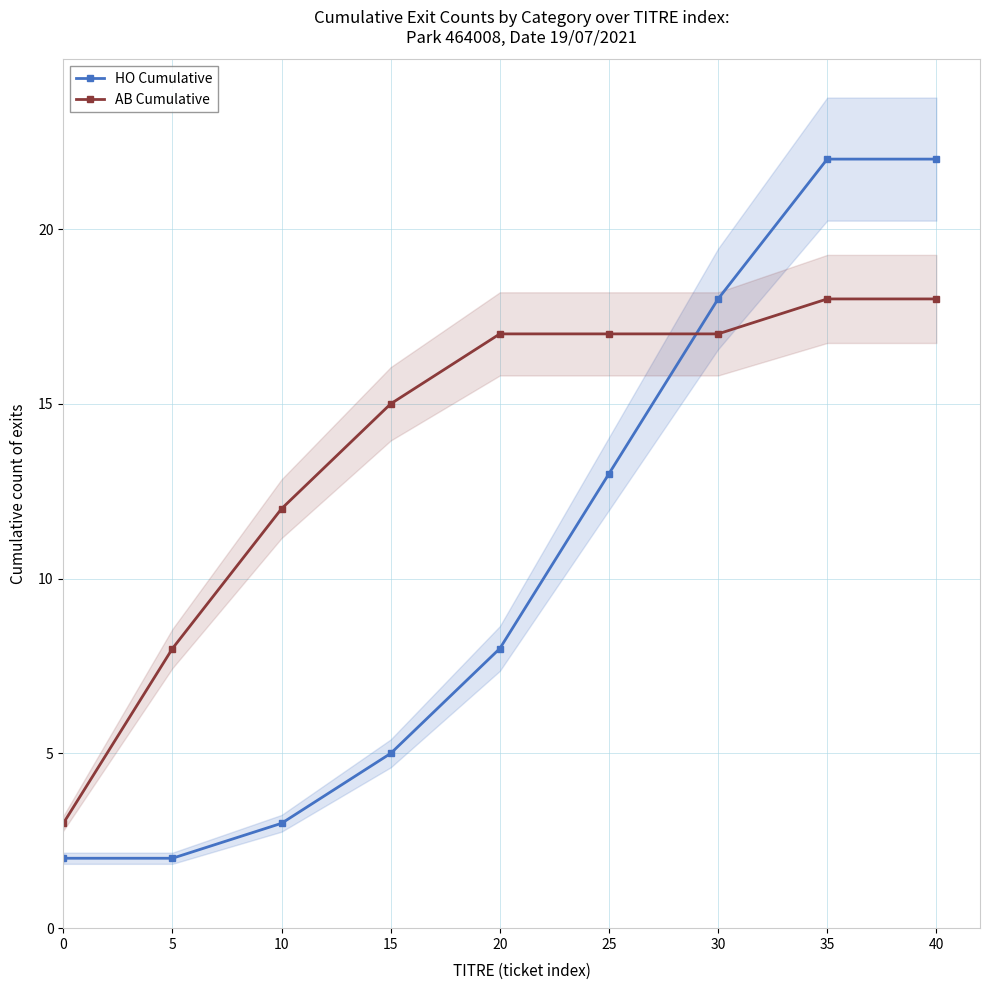

What is the difference between the maximum and minimum values in the AB Cumulative series?

15